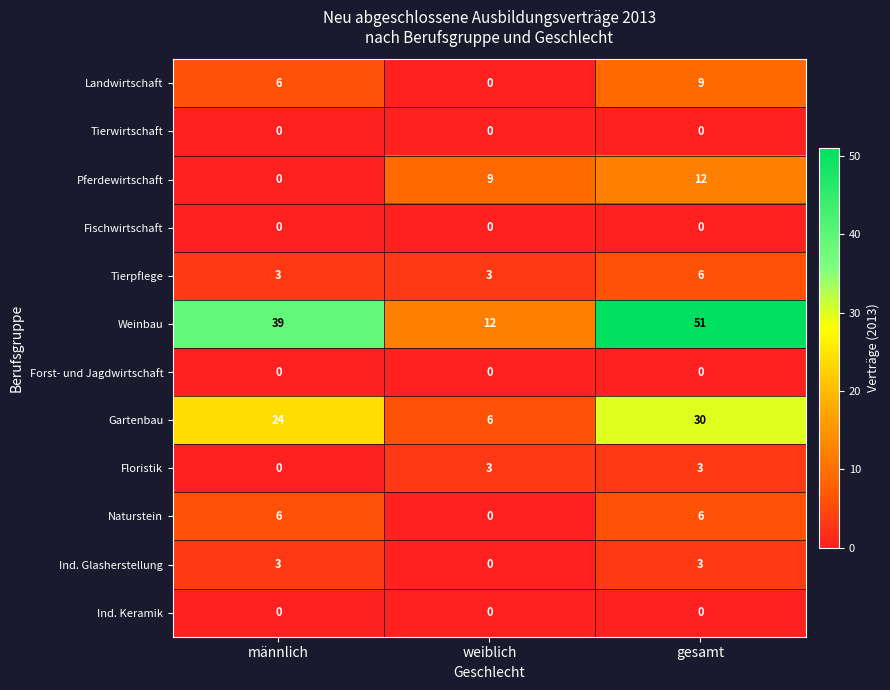

At which category is the sum across all series the highest?

gesamt